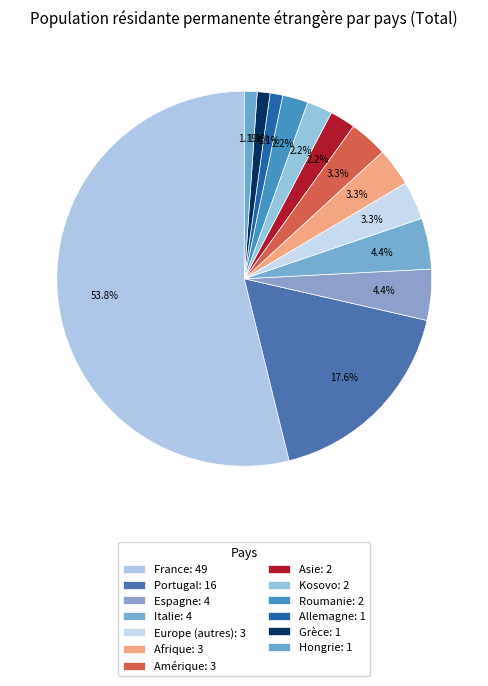

Which slice is the smallest?

Allemagne